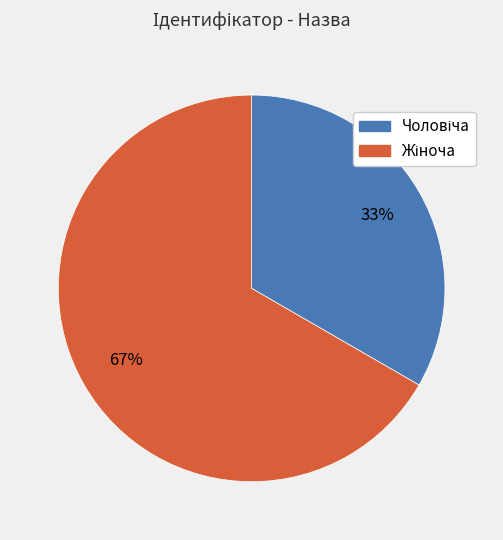

Is there a majority slice in this chart?

Yes